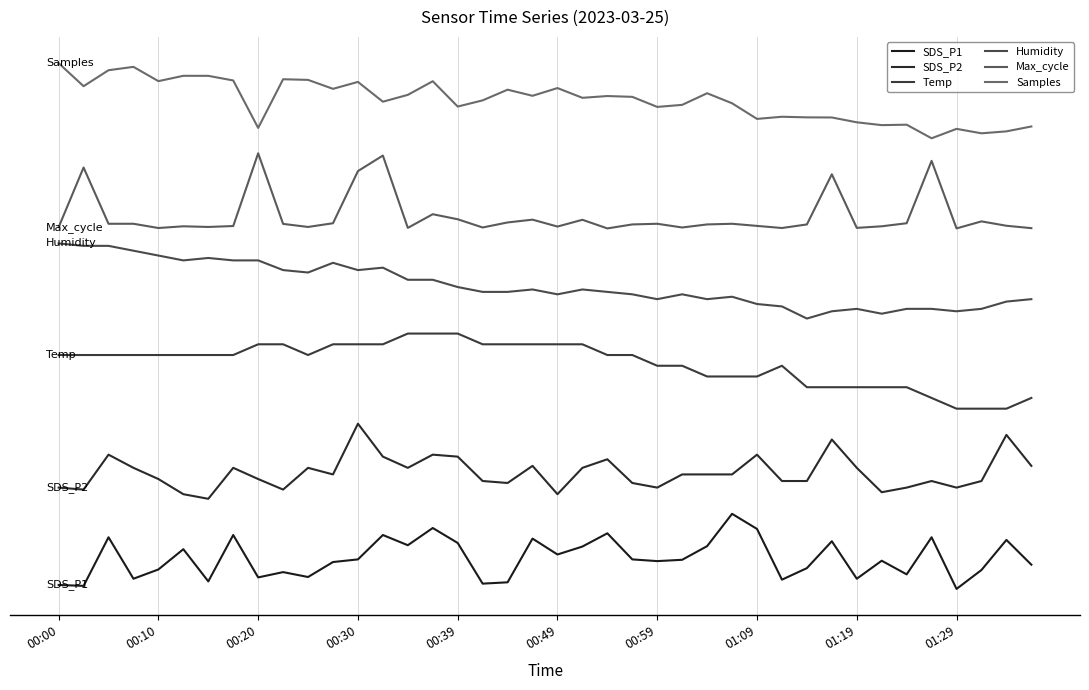

Does the chart have visible grid lines?

Yes